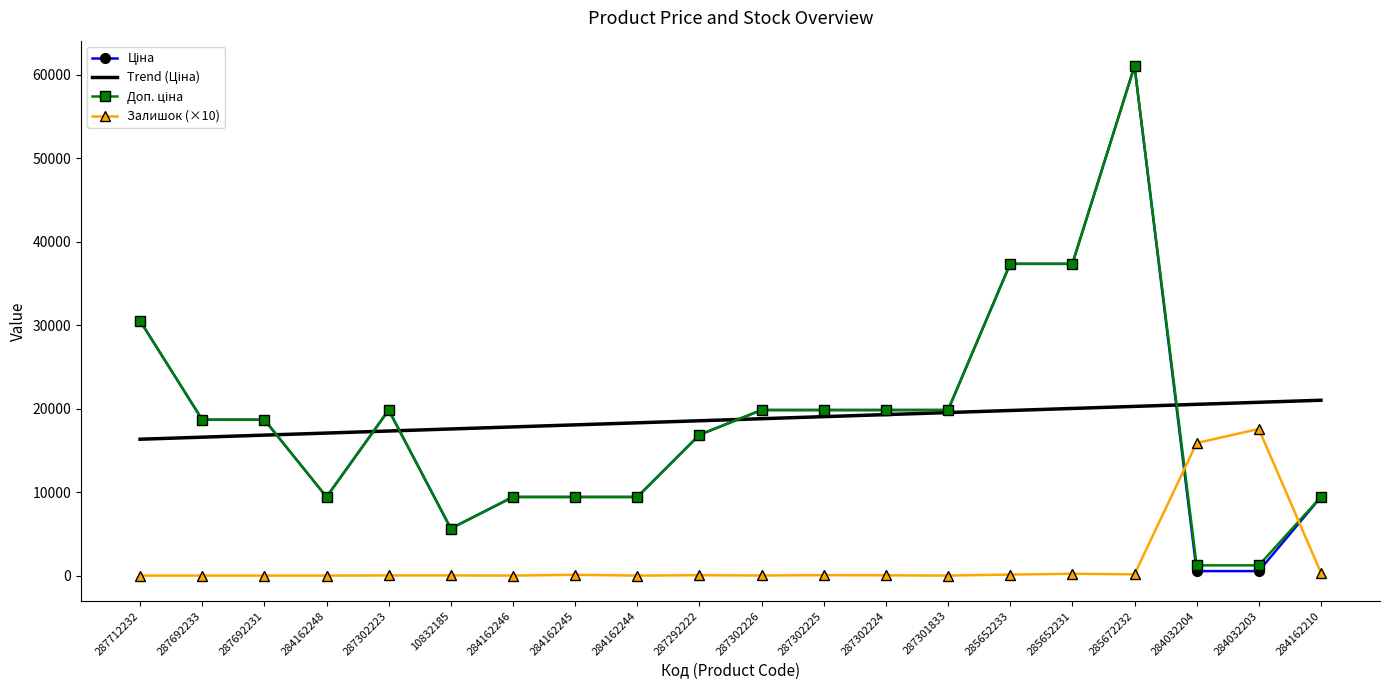

What is the greatest value displayed?

61024.7